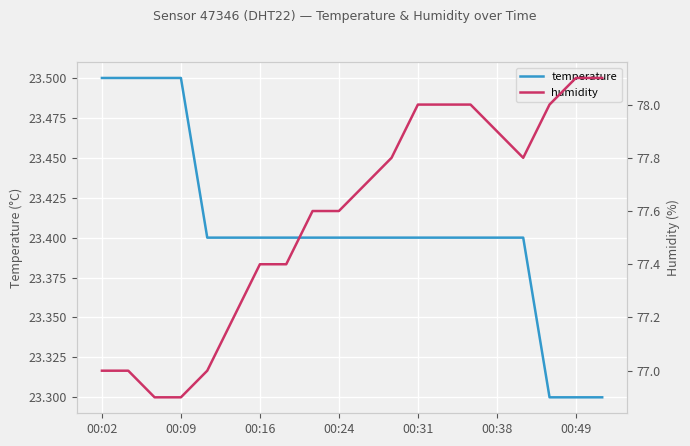

True or false: temperature has a value of 32.4 at 8.

False